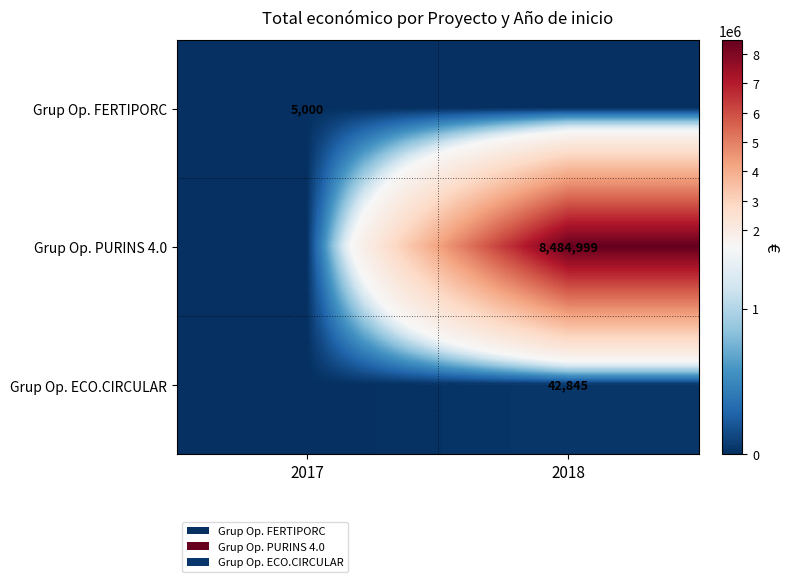

True or false: Grup Op. FERTIPORC has a value of 5000 at 2017.

True